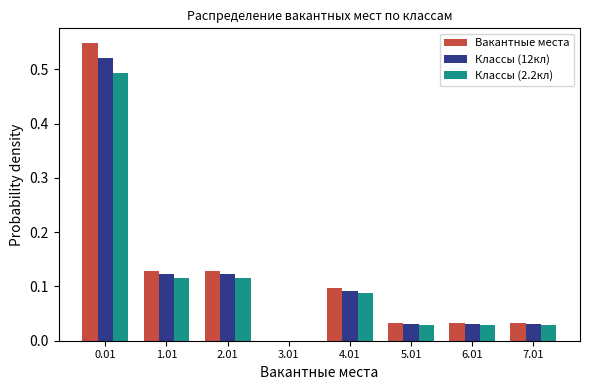

Is the value of Классы (12кл) at 4.01 greater than the value of Классы (2.2кл) at 1.01?

No